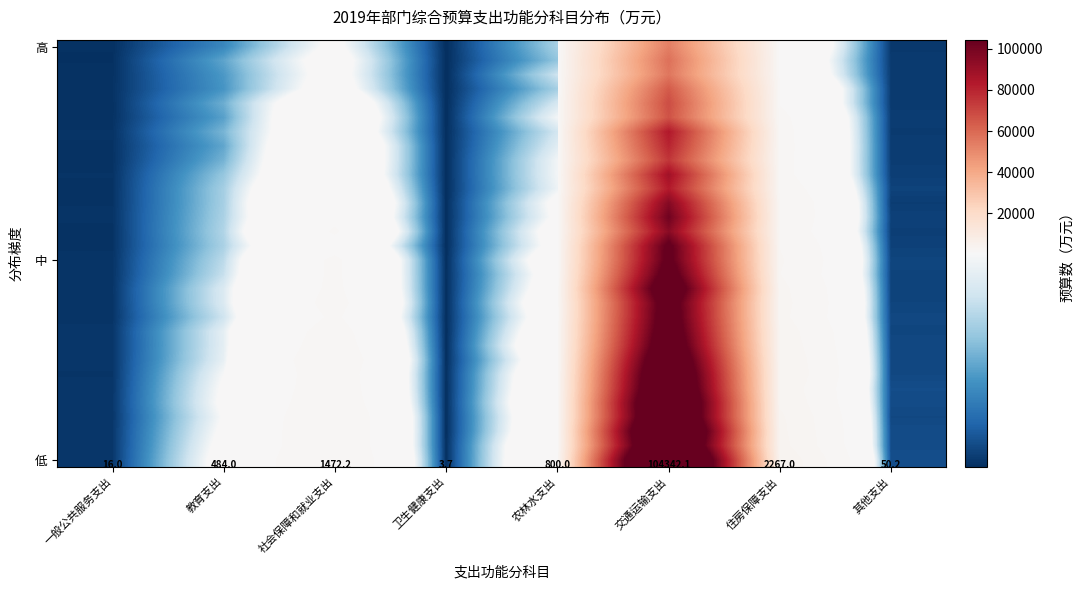

Between 社会保障和就业支出 and 住房保障支出, which is larger?

住房保障支出